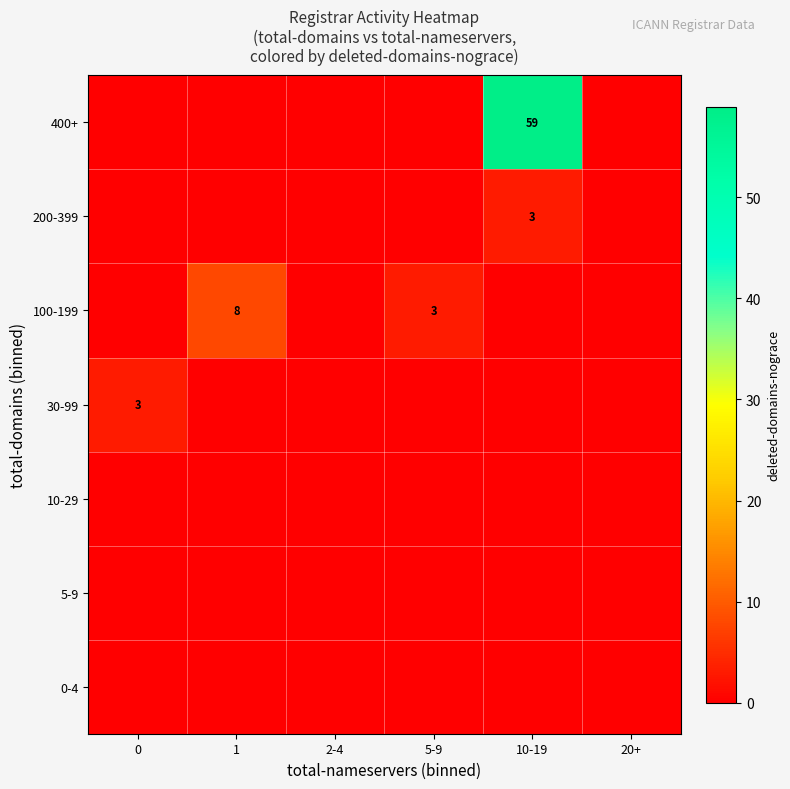

How many categories are shown in the chart?

6